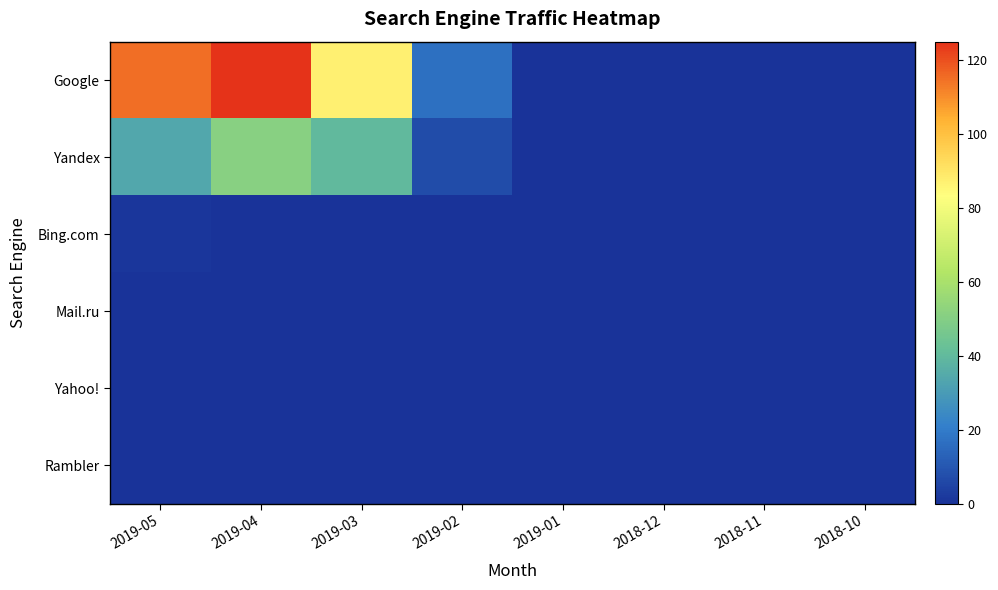

Between 2019-04 and 2019-01, which series saw the biggest shift?

Google